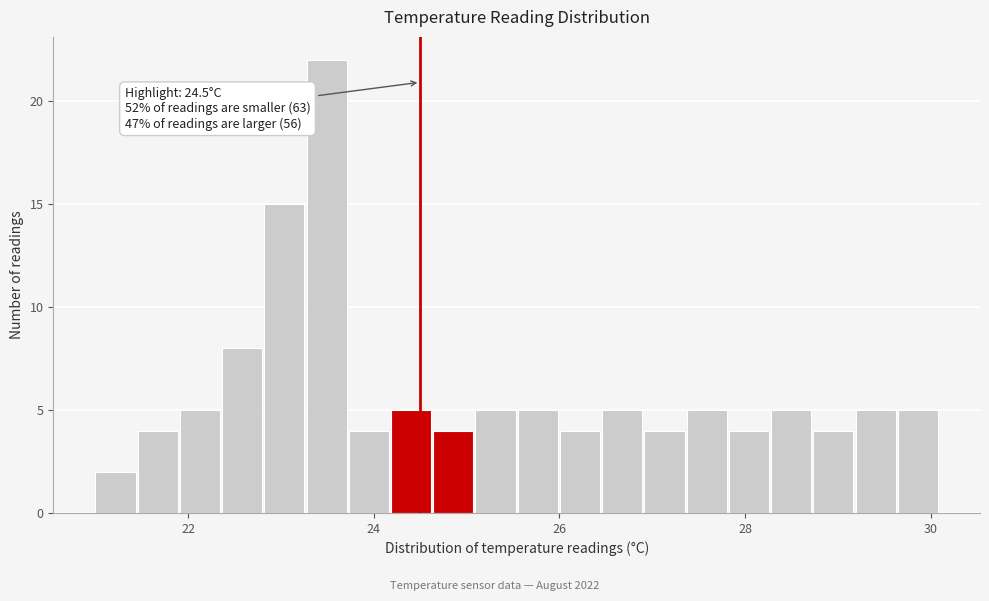

Read against the x-axis, roughly where is the centre of the tallest bar?

23.4